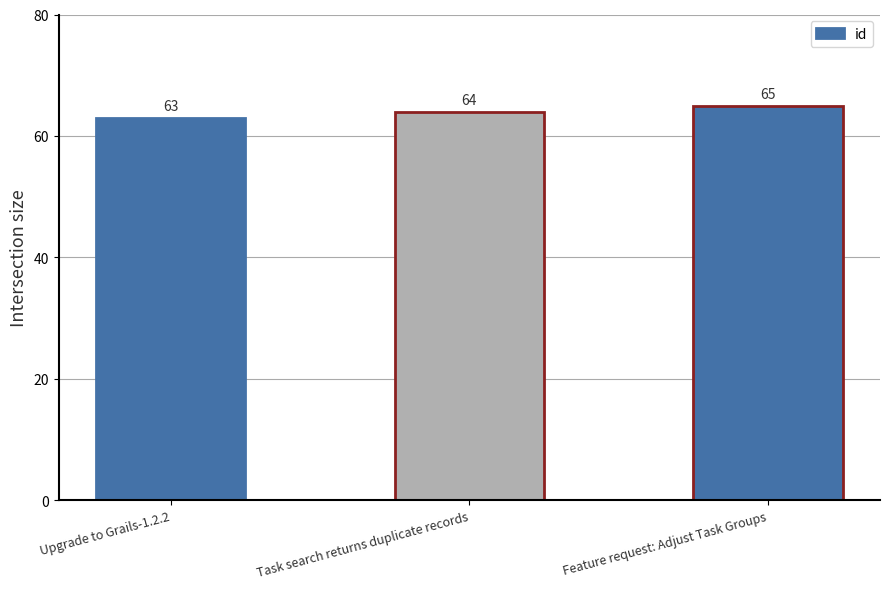

True or false: the data shows 63 at Upgrade to Grails-1.2.2.

True